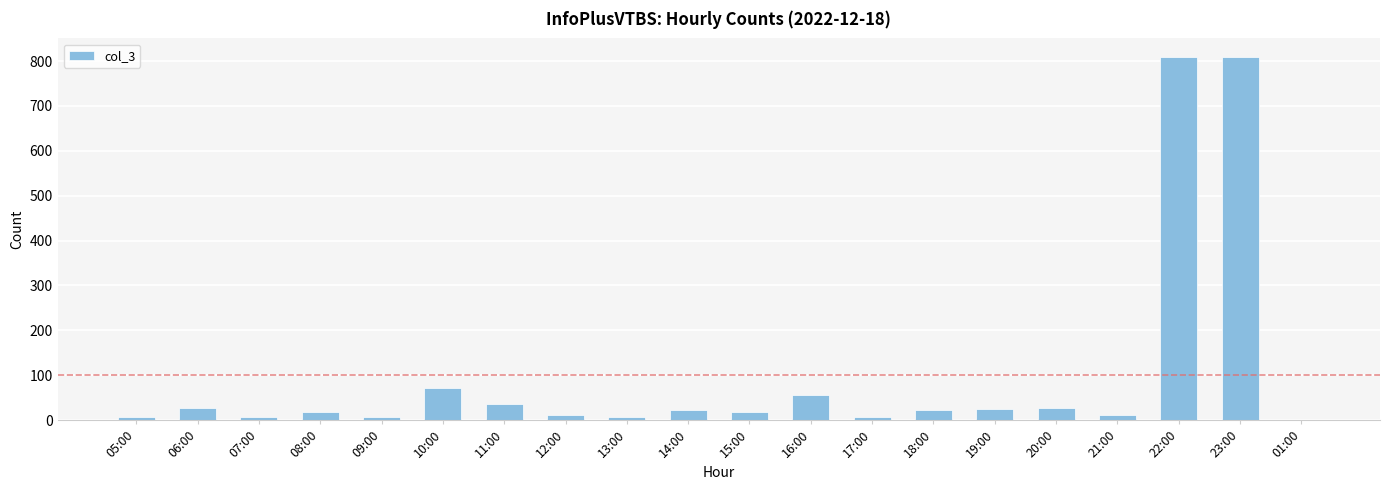

Are the bars horizontal?

No